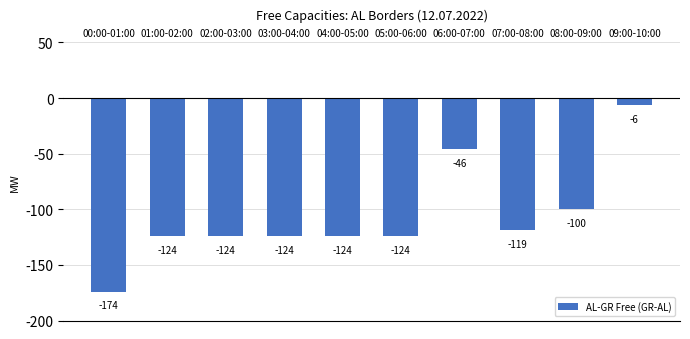

Reading left to right, transcribe all the data shown in this chart.

00:00-01:00=-174	01:00-02:00=-124	02:00-03:00=-124	03:00-04:00=-124	04:00-05:00=-124	05:00-06:00=-124	06:00-07:00=-46	07:00-08:00=-119	08:00-09:00=-100	09:00-10:00=-6